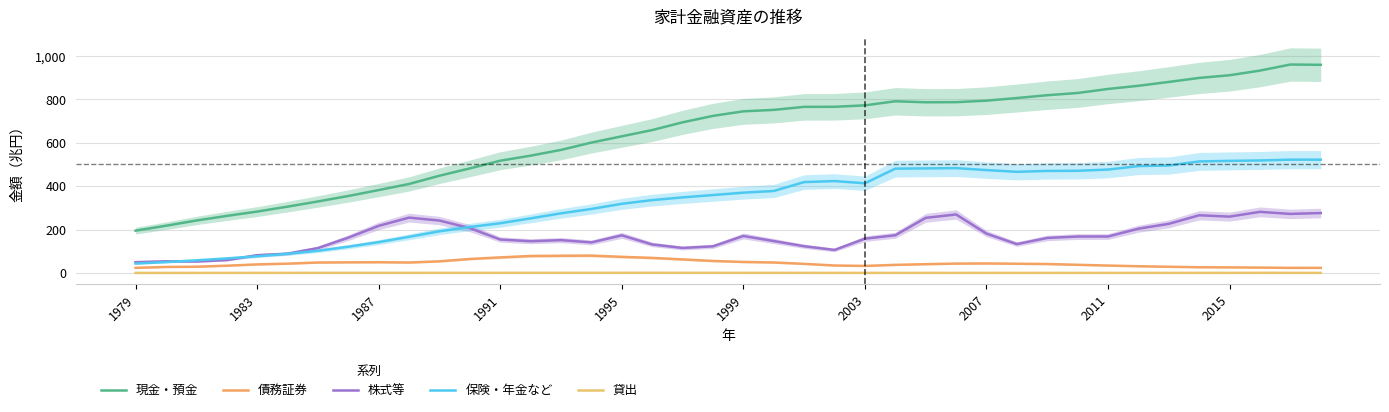

At which category does the chart reach its minimum across all series?

1983